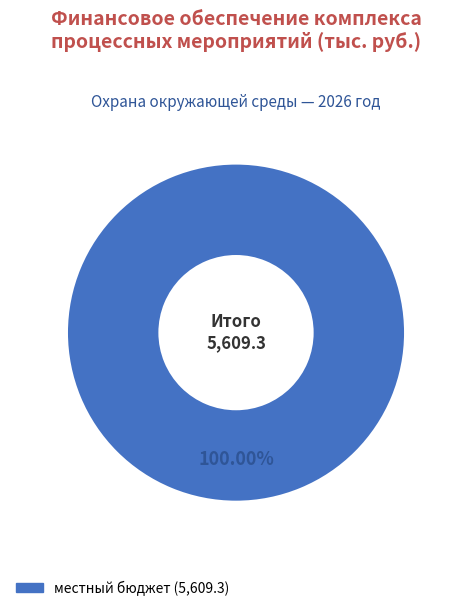

Is there a majority slice in this chart?

Yes